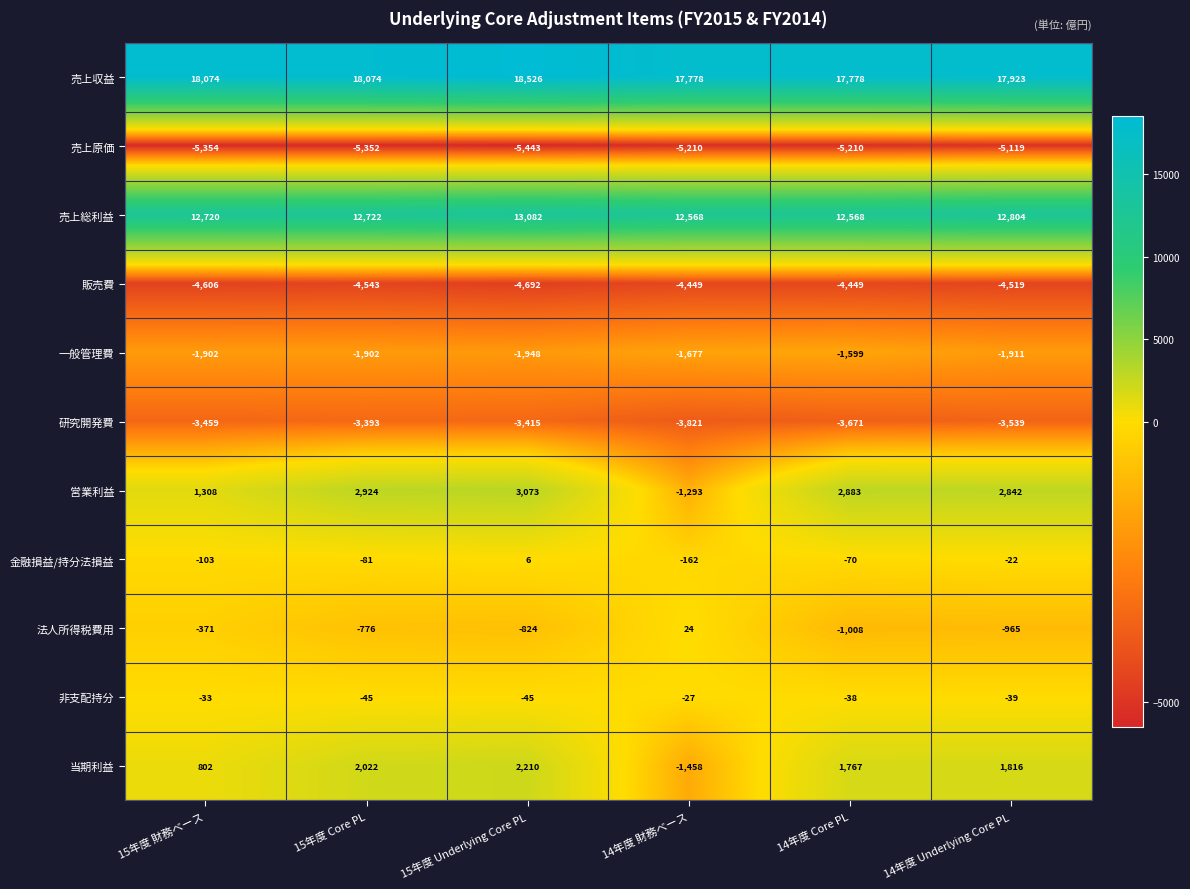

What is the smallest value displayed?

-5443